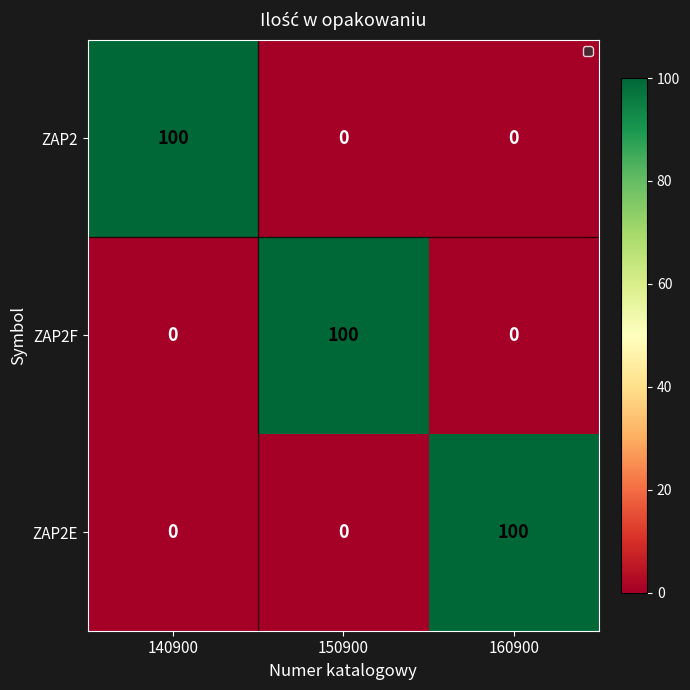

What is the difference between the maximum and minimum values in the ZAP2F series?

100